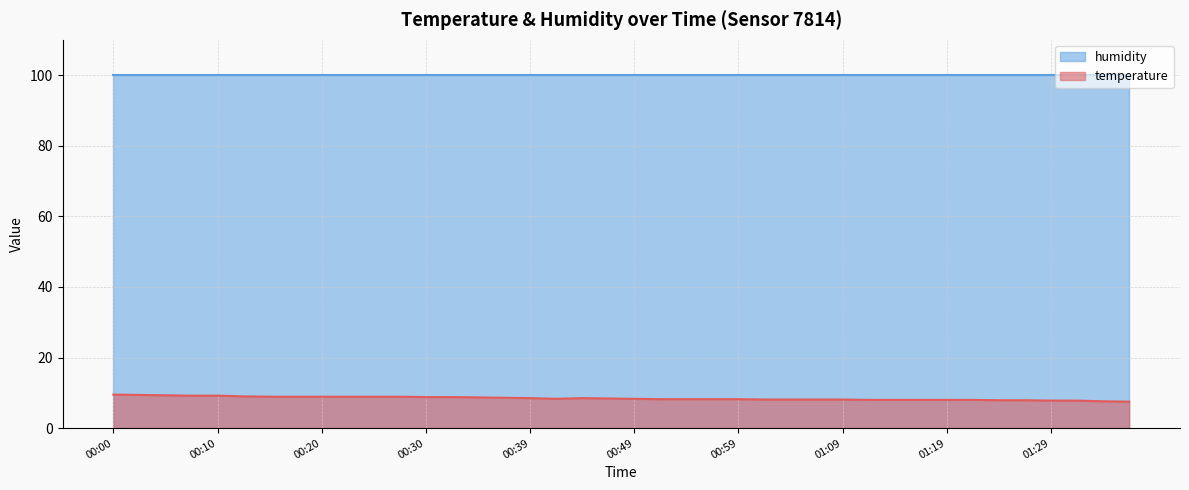

What is the greatest value displayed?

99.9